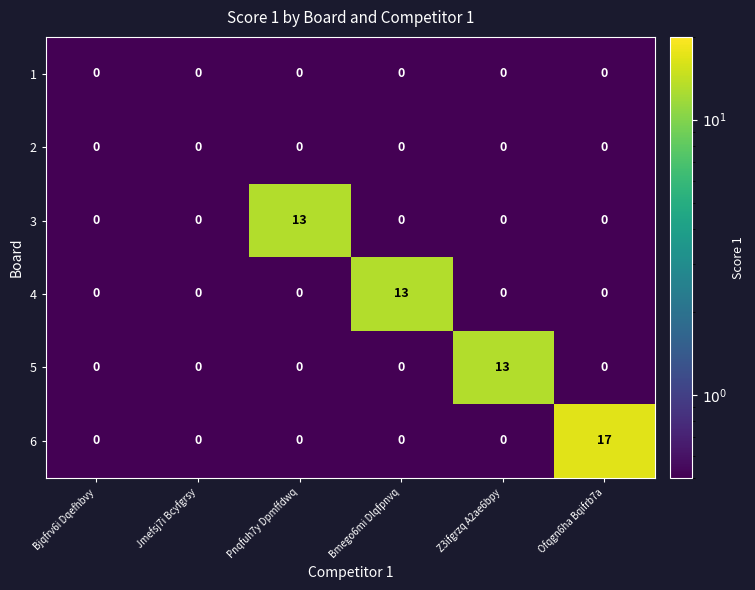

Between Jmefsj7i Bcyfgrsy and Bmego6mi Dlqfpnvq, which series saw the biggest shift?

4